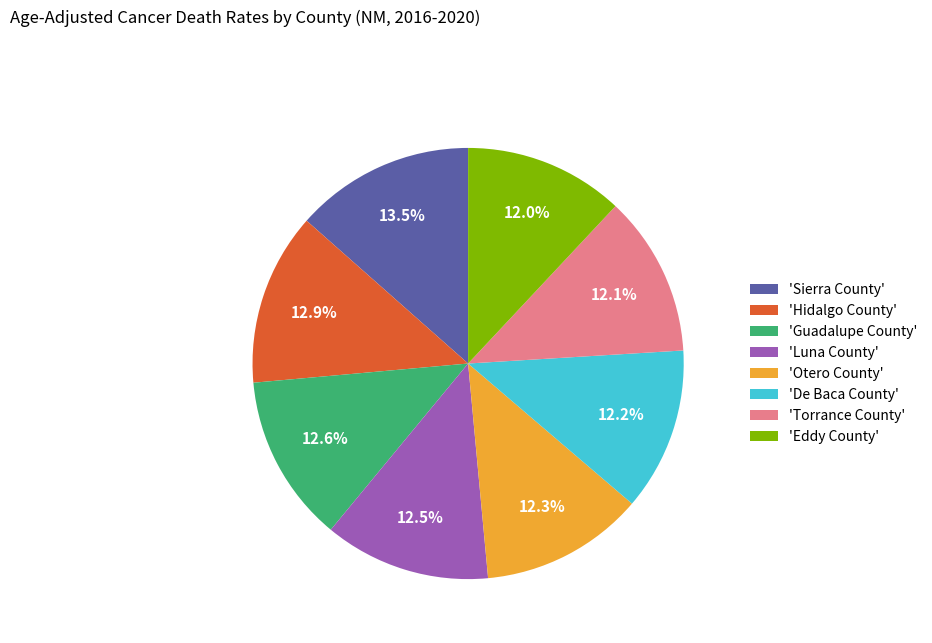

Which category has the biggest portion of the pie?

'Sierra County'